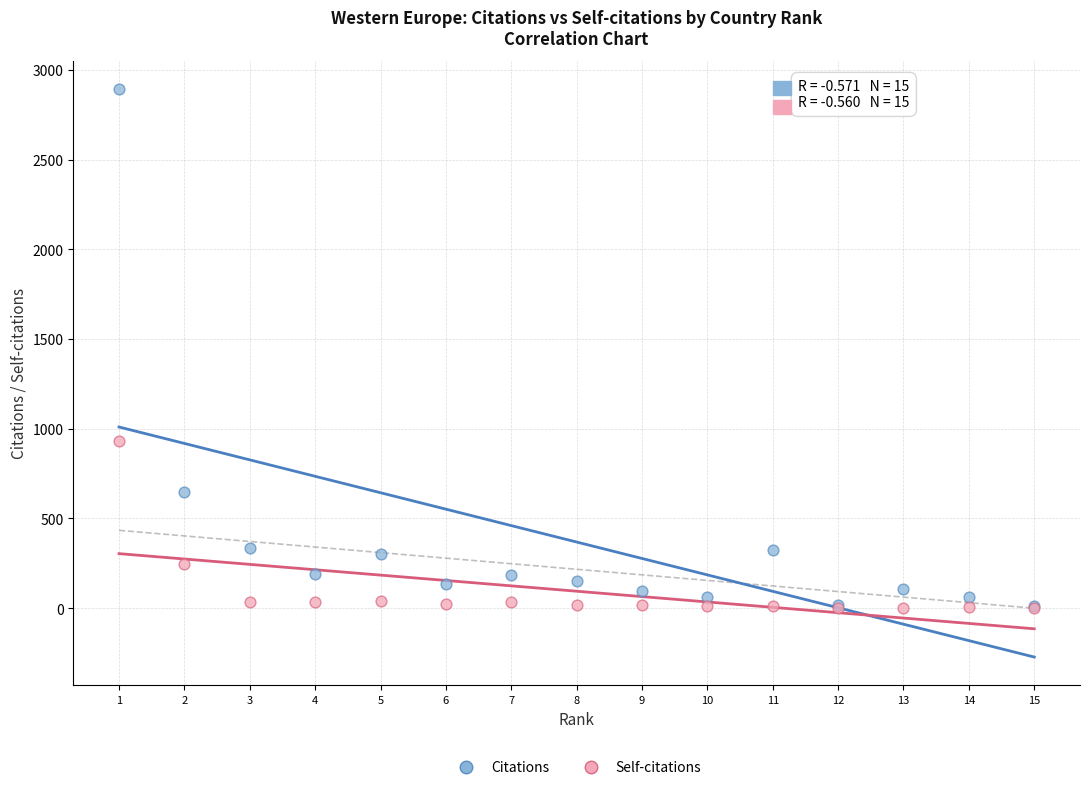

Across all series, what Y value is closest to 1446?

930